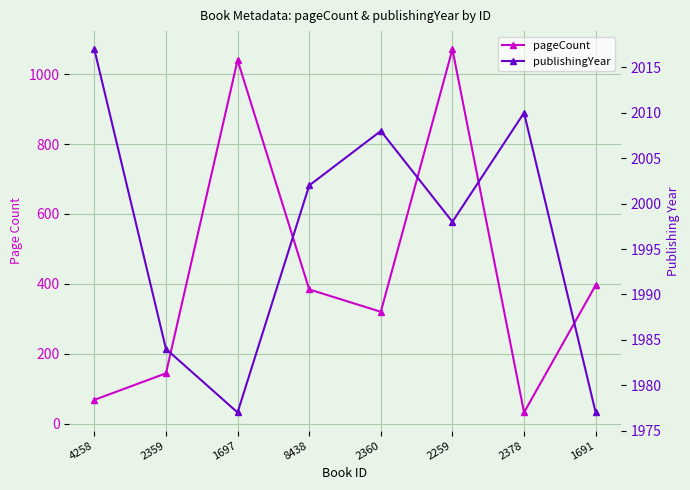

Which series has the largest total across all categories?

publishingYear